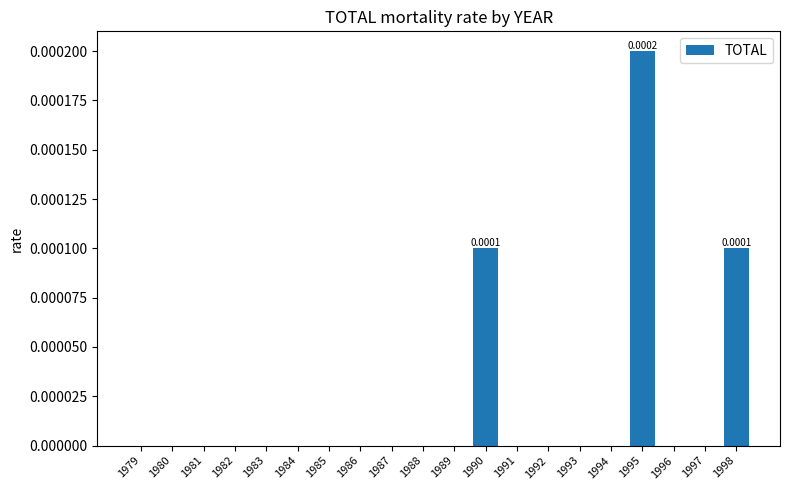

How many series are shown in this chart?

1